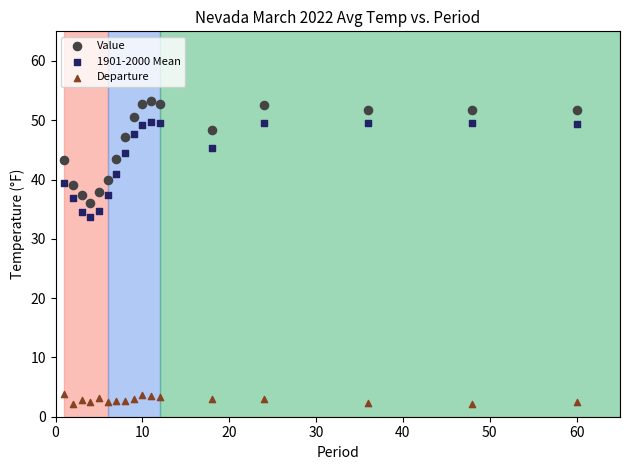

What is the X range (max minus min) for the scatter plot?

59.0